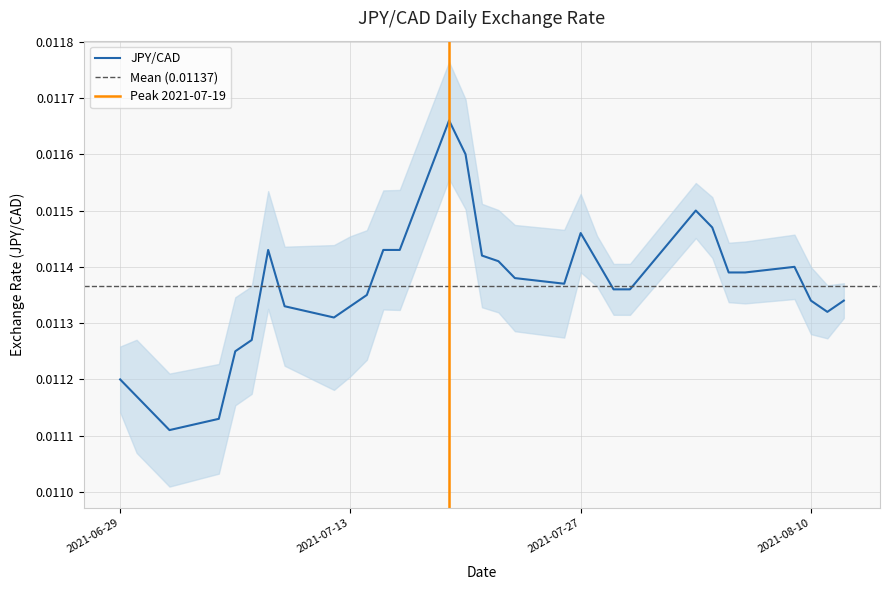

Which has a higher value, 2021-07-22 or 2021-08-04?

2021-08-04